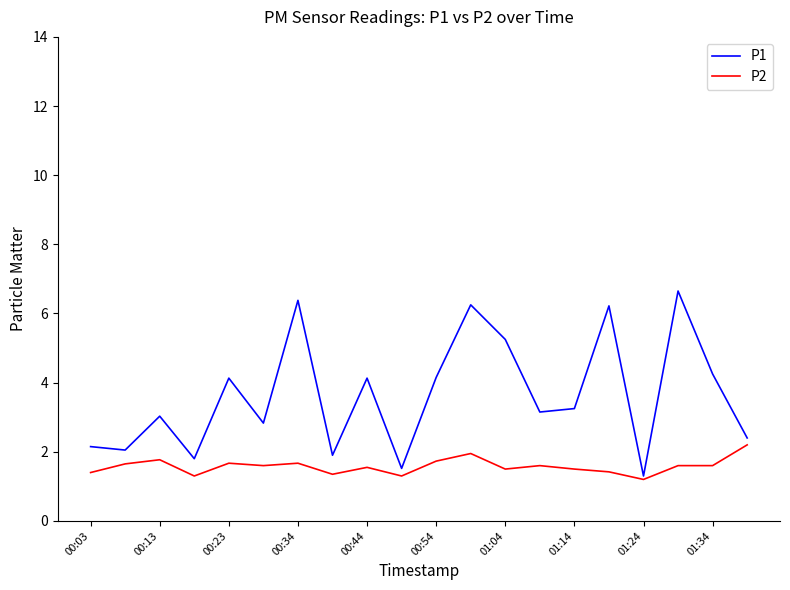

List the series in order of their overall mean, highest first.

P1, P2